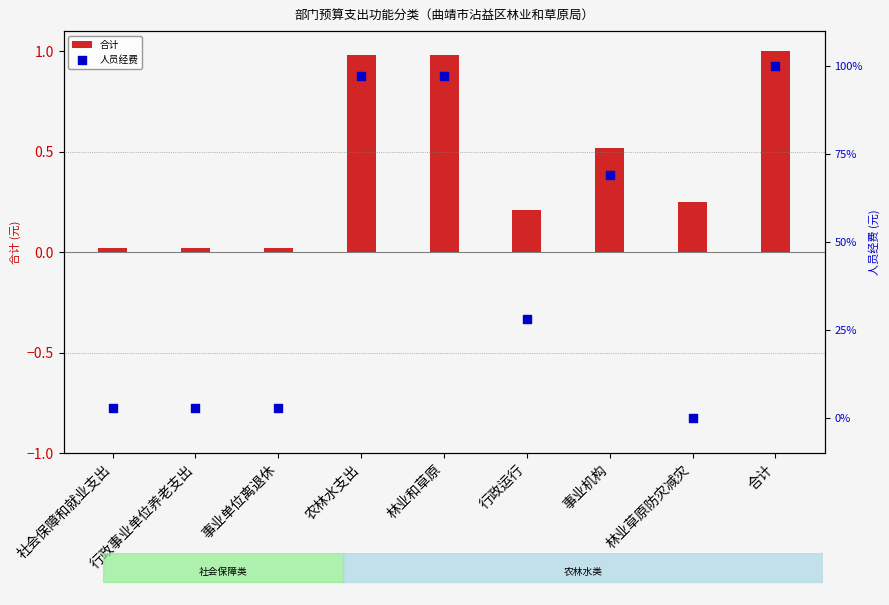

What are all the series names shown in the legend?

合计, 人员经费